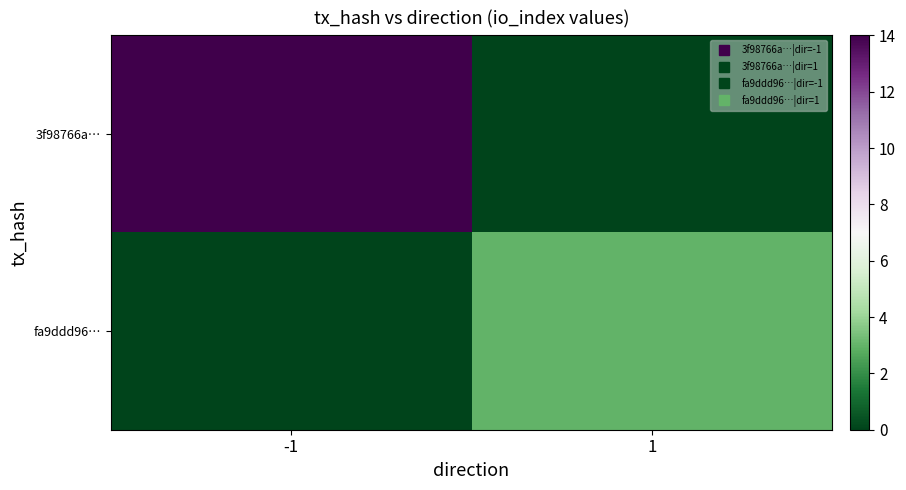

List the series in order of their peak value, lowest first.

fa9ddd96…, 3f98766a…